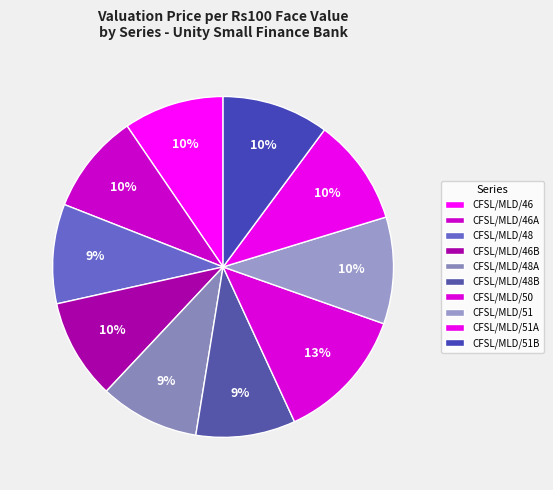

How much of the chart is everything except CFSL/MLD/50?

87.3%